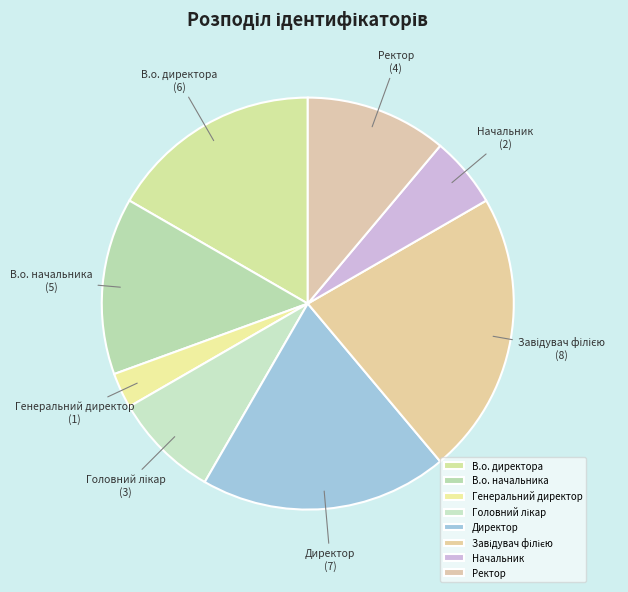

True or false: Генеральний директор accounts for 3% of the total.

True